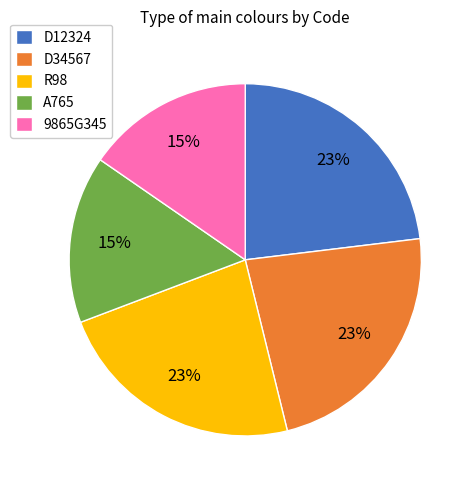

Is there a majority slice in this chart?

No